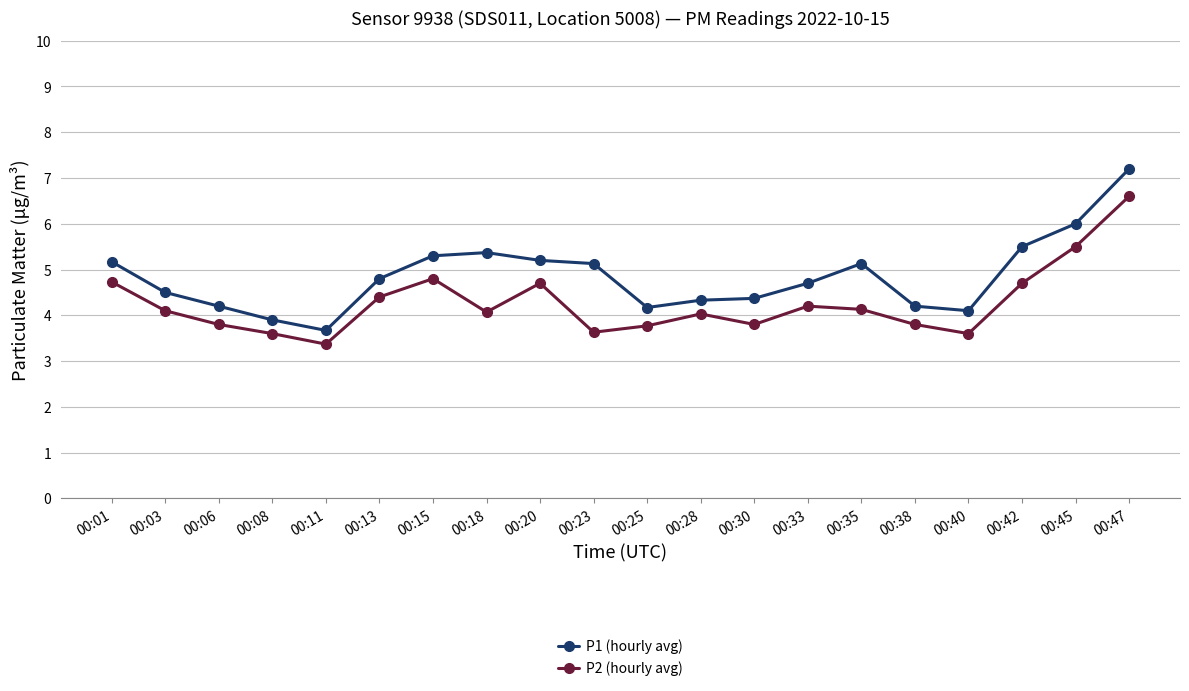

How many data points in P1 (hourly avg) are above 4?

18